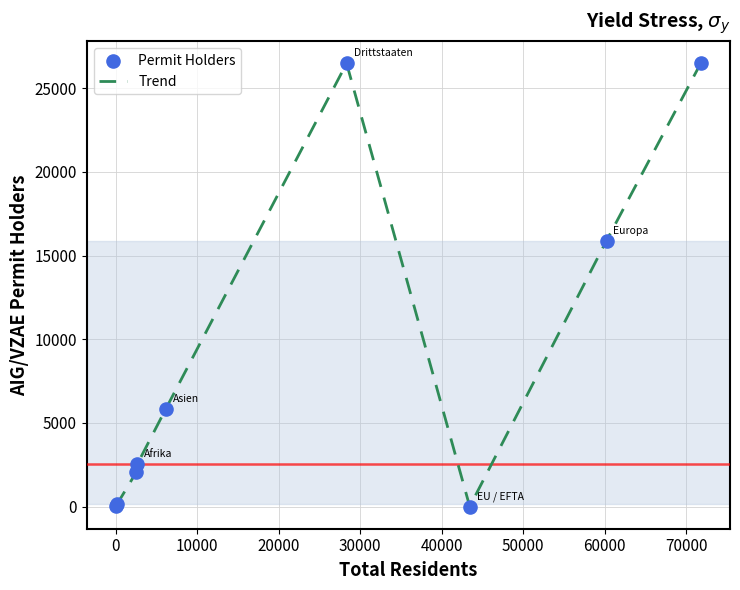

What is the greatest value displayed?

26497